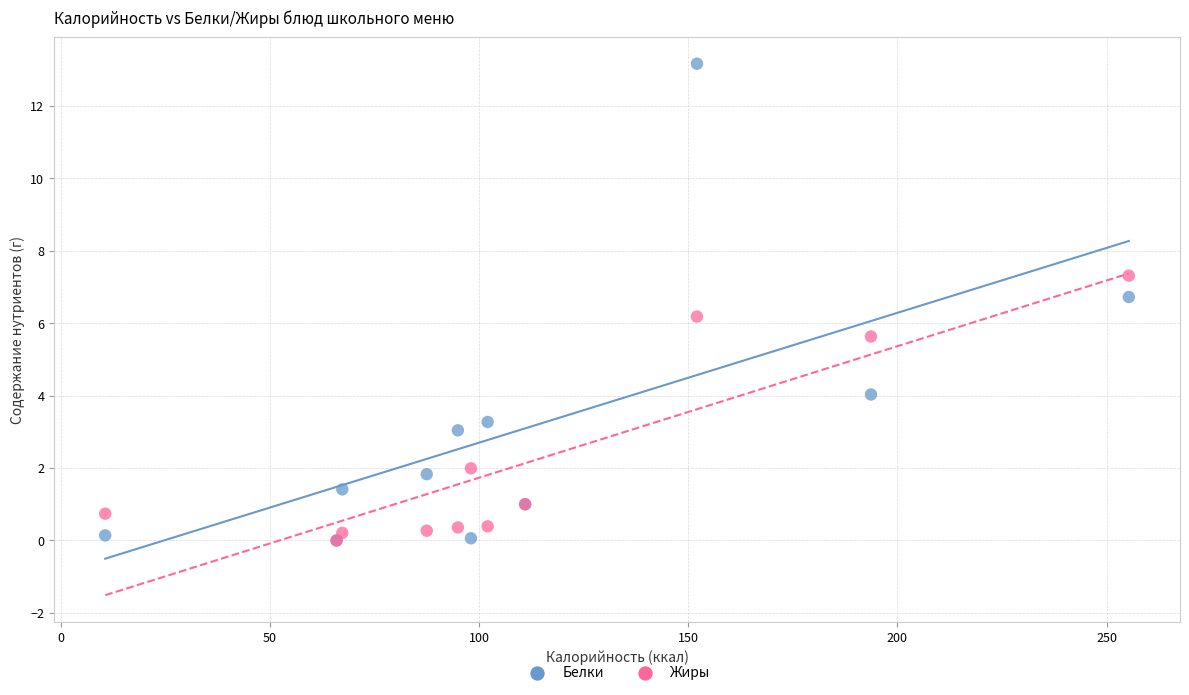

Across all series, what Y value is closest to 6?

6.2